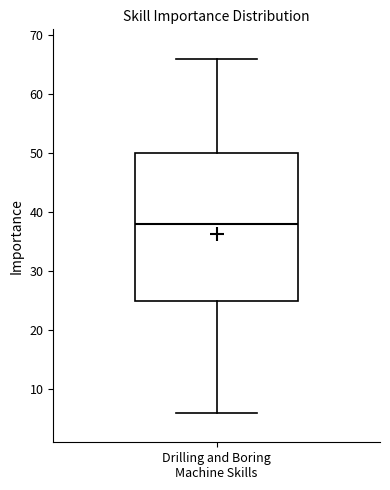

Where does the upper whisker of the box for Drilling and Boring Machine Skills end on the y-axis? The values are not printed on the chart, so give them approximately, as read against the axis.

66